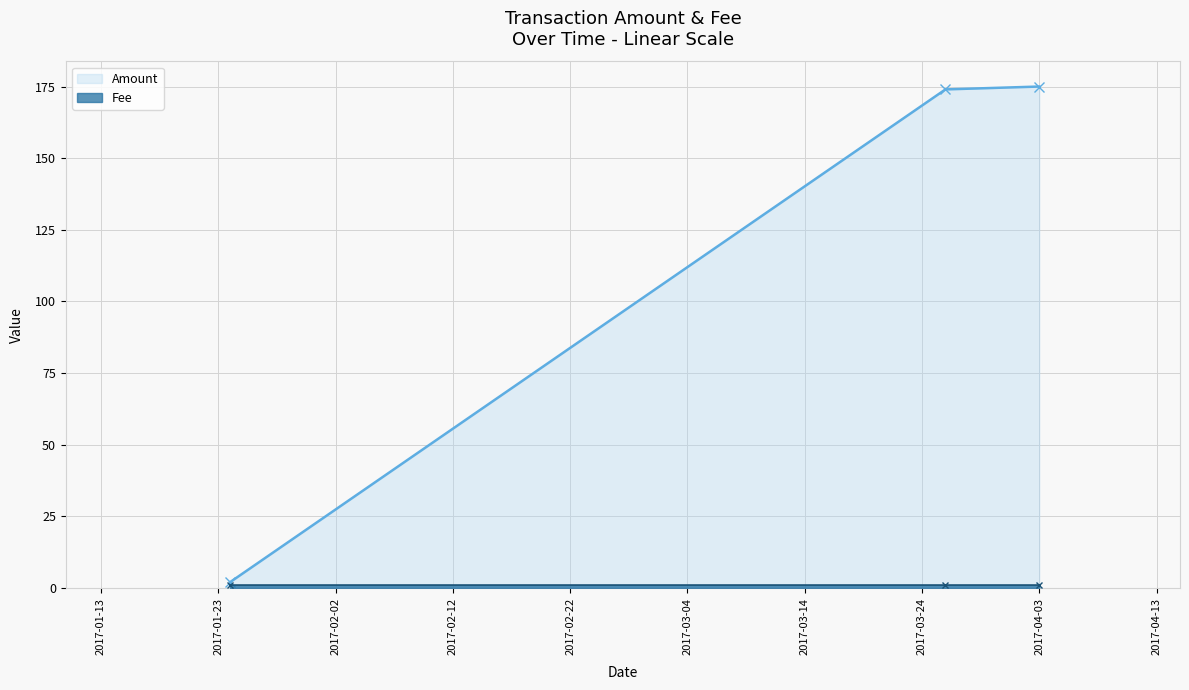

Reading left to right, list all the values displayed in this chart.

Amount: 2.0	174.0	175.0
Fee: 1.0	1.0	1.0